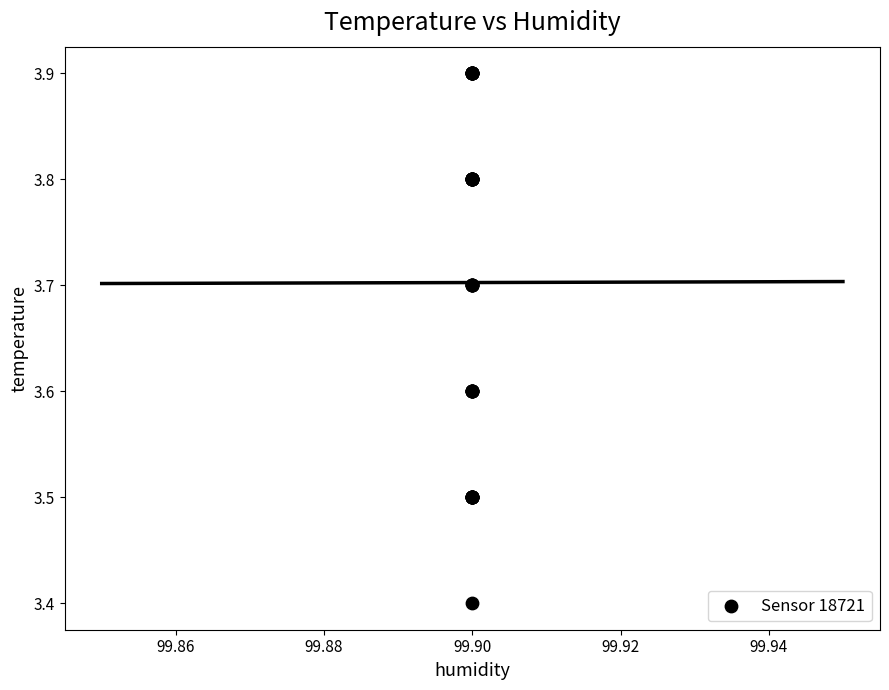

What Y value in the scatter plot is closest to 3?

3.4